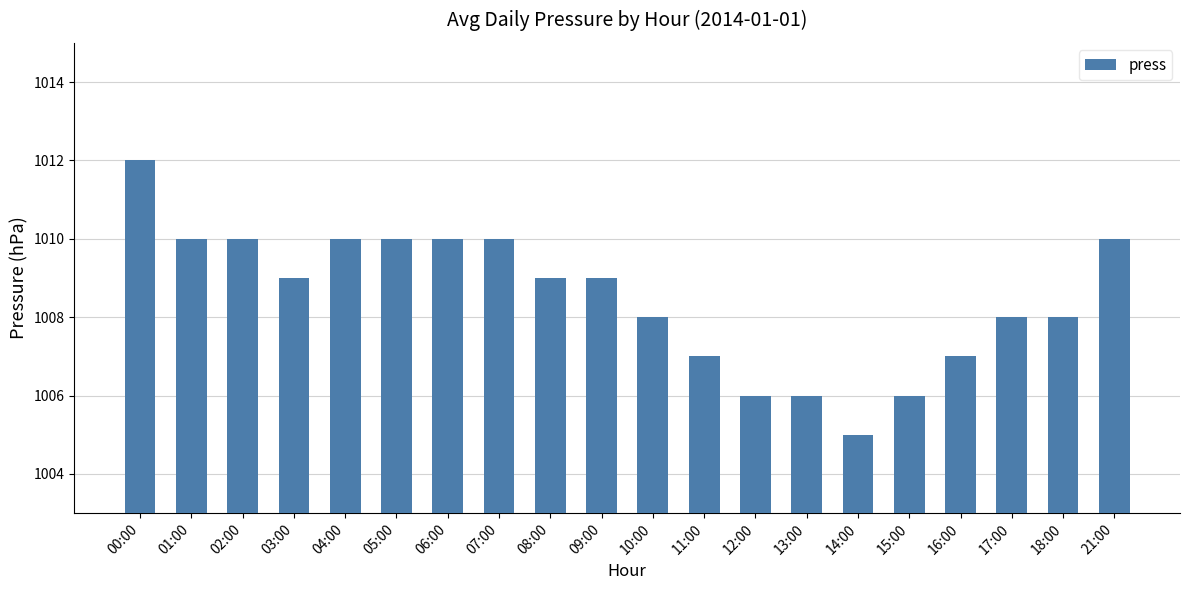

Does the chart contain stacked bars?

No